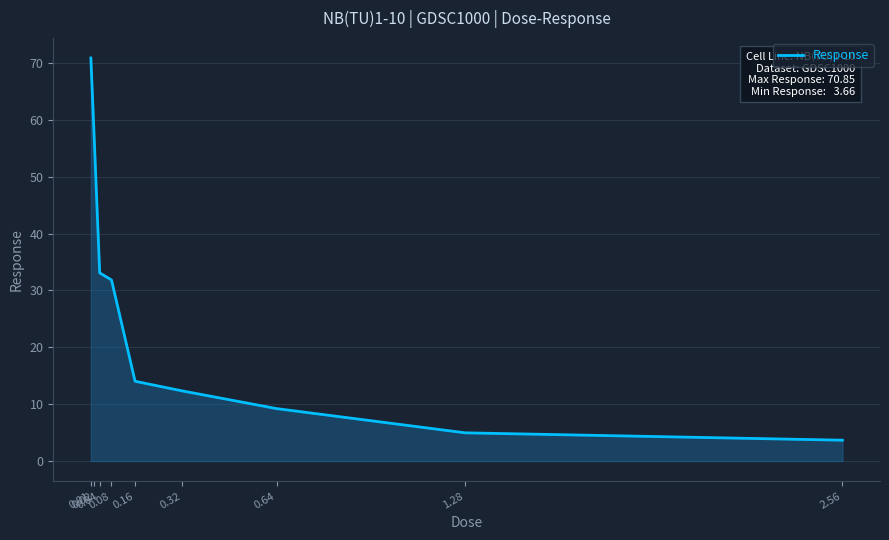

The chart shows a value of 9.2 at 0.08. True or false?

False